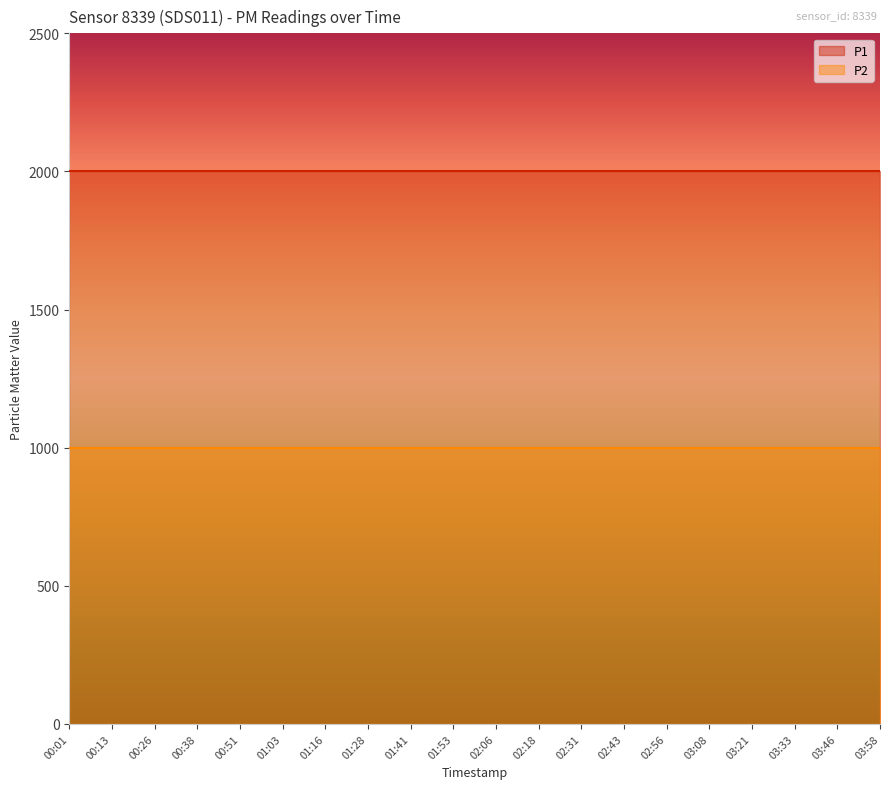

Reading left to right, what are all the values shown in this chart?

P1: 1999.9	1999.9	1999.9	1999.9	1999.9	1999.9	1999.9	1999.9	1999.9	1999.9	1999.9	1999.9	1999.9	1999.9	1999.9	1999.9	1999.9	1999.9	1999.9	1999.9
P2: 999.9	999.9	999.9	999.9	999.9	999.9	999.9	999.9	999.9	999.9	999.9	999.9	999.9	999.9	999.9	999.9	999.9	999.9	999.9	999.9